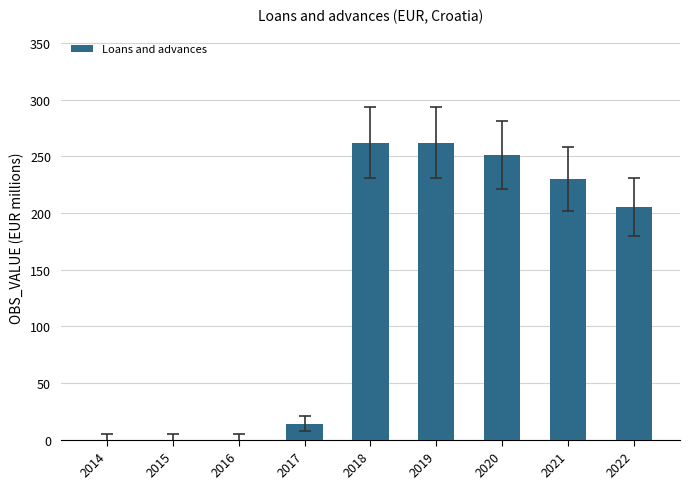

The chart shows a value of 251 at 2020. True or false?

True